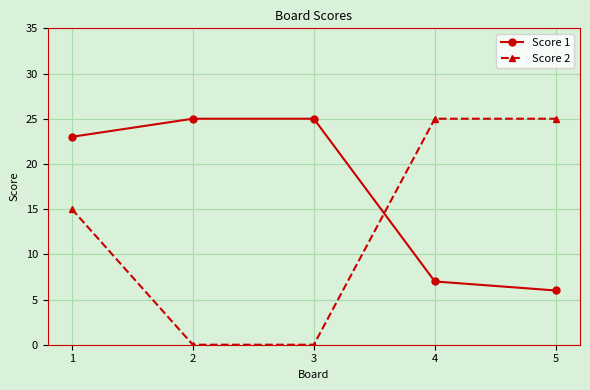

What is the total value across all series at 5?

31